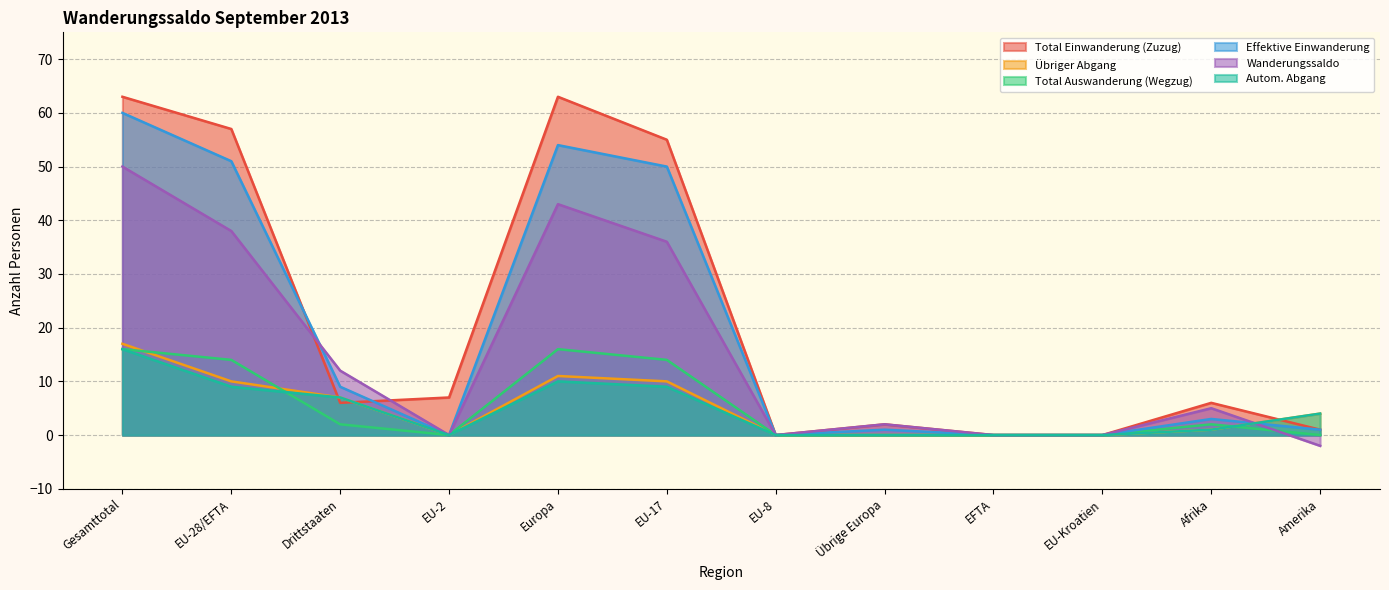

Rank the series at EU-28/EFTA from lowest to highest value.

Autom. Abgang, Übriger Abgang, Total Auswanderung (Wegzug), Wanderungssaldo, Effektive Einwanderung, Total Einwanderung (Zuzug)